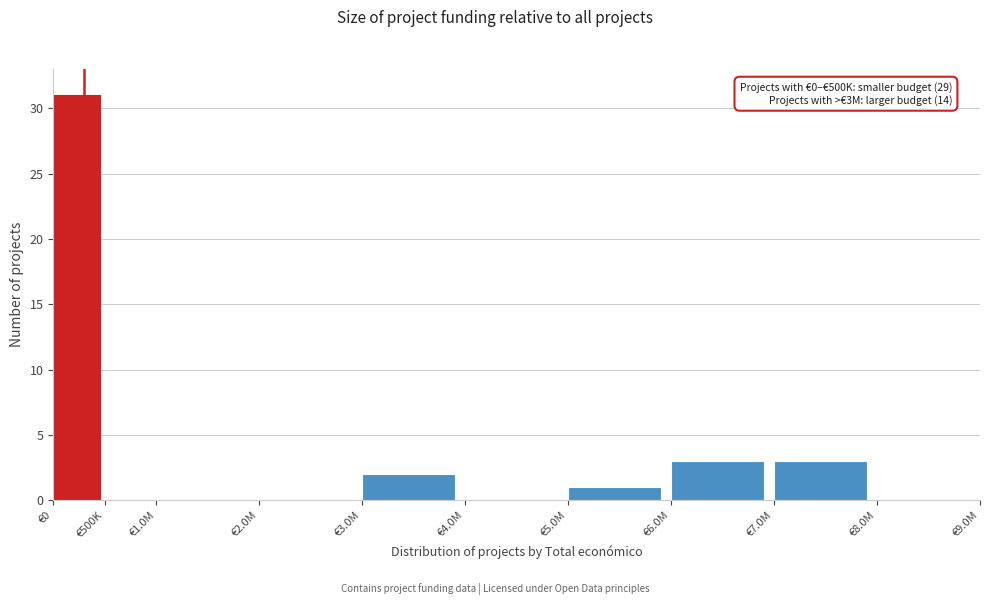

Reading left to right, list all the values displayed in this chart.

€0=31	€500K=0	€1.0M=0	€2.0M=0	€3.0M=2	€4.0M=0	€5.0M=1	€6.0M=3	€7.0M=3	€8.0M=0